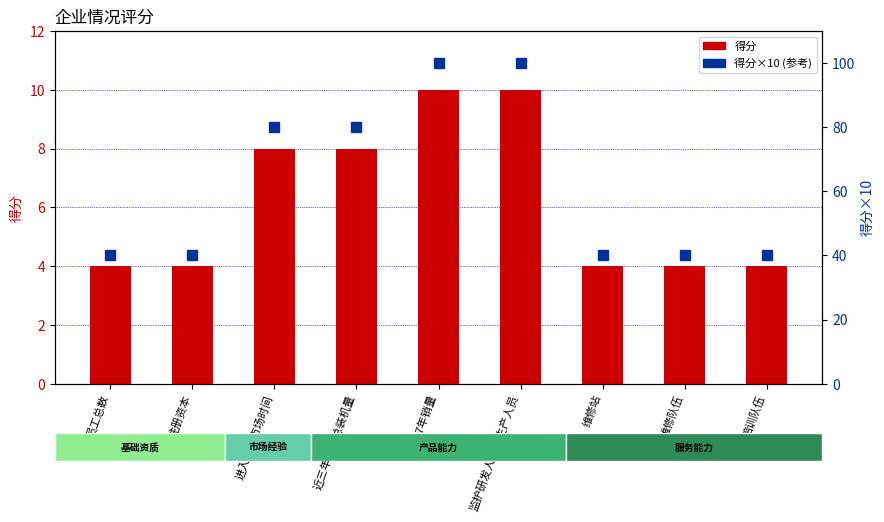

At which category is the sum across all series the highest?

2017年销量